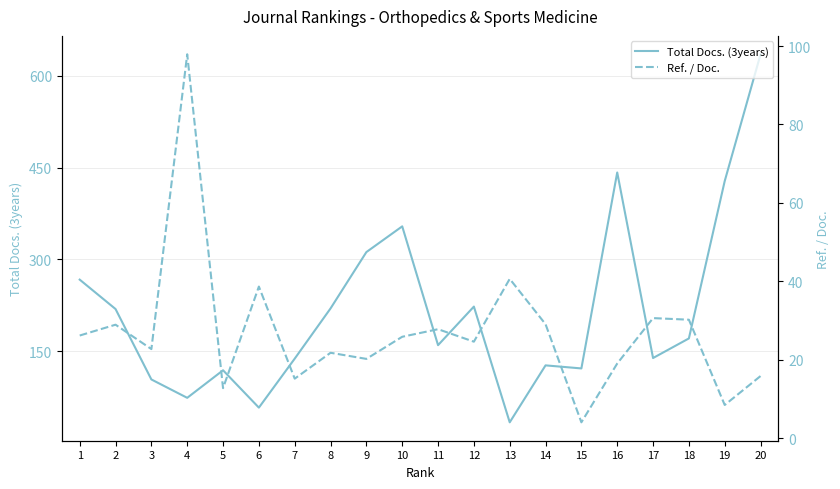

What is the value of the Ref. / Doc. point at the 9th from the left?

20.2